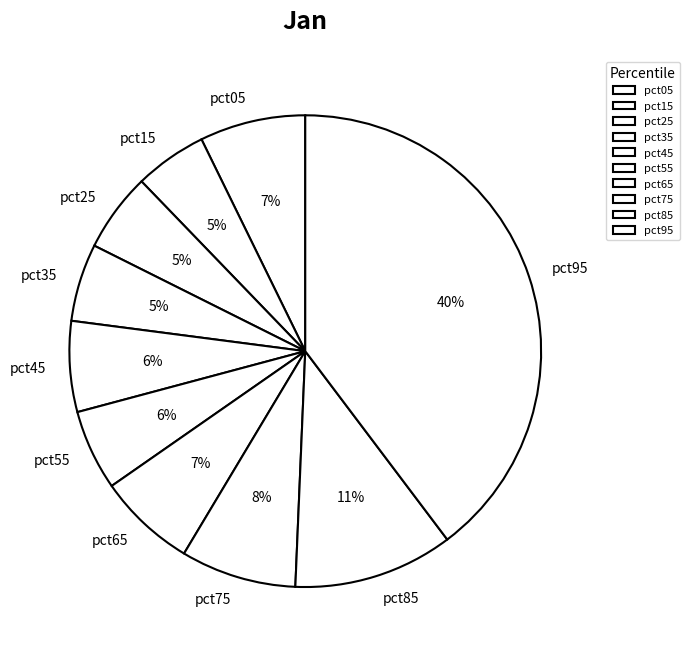

Is it true that pct95 is 26% of the pie?

False